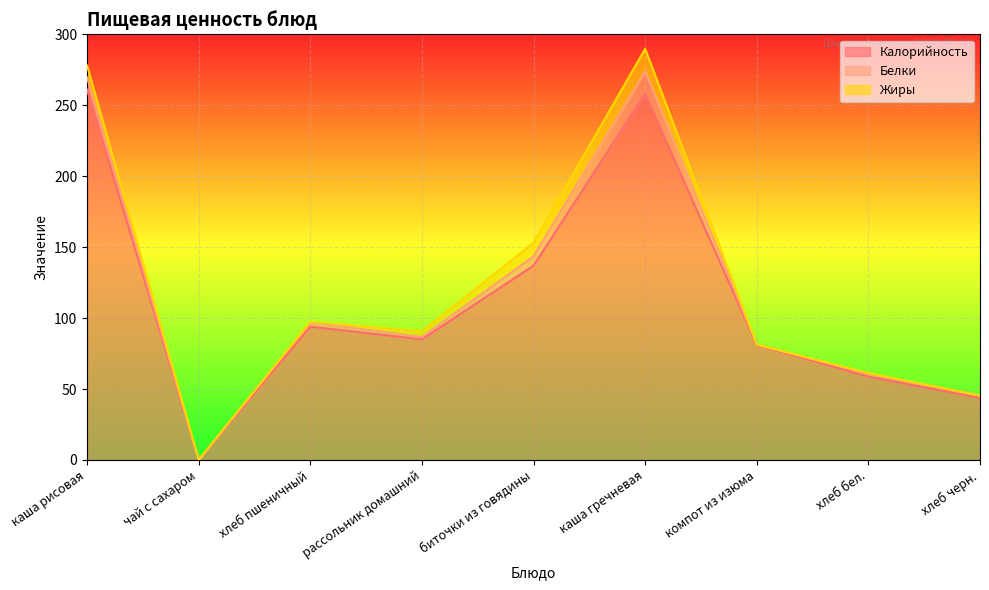

What is the difference between the highest and lowest values at каша рисовая?

252.6